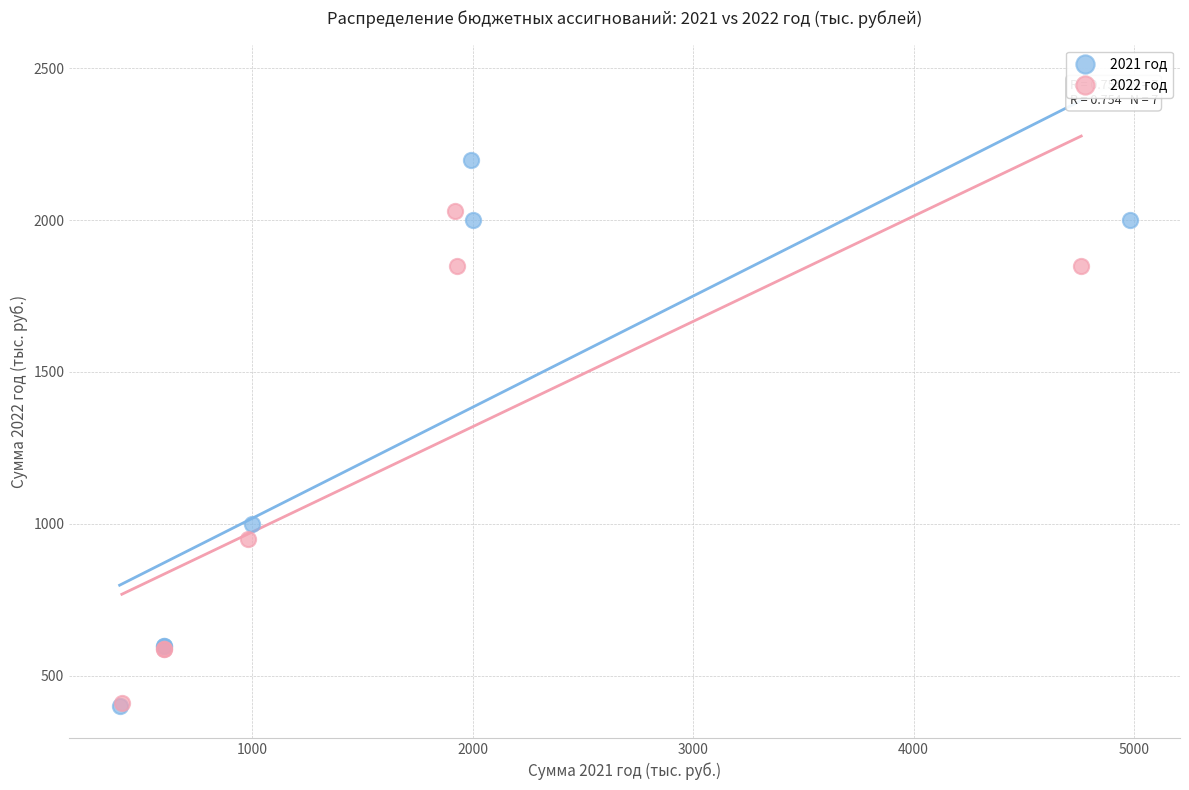

Which series has the widest spread of Y values?

2021 год